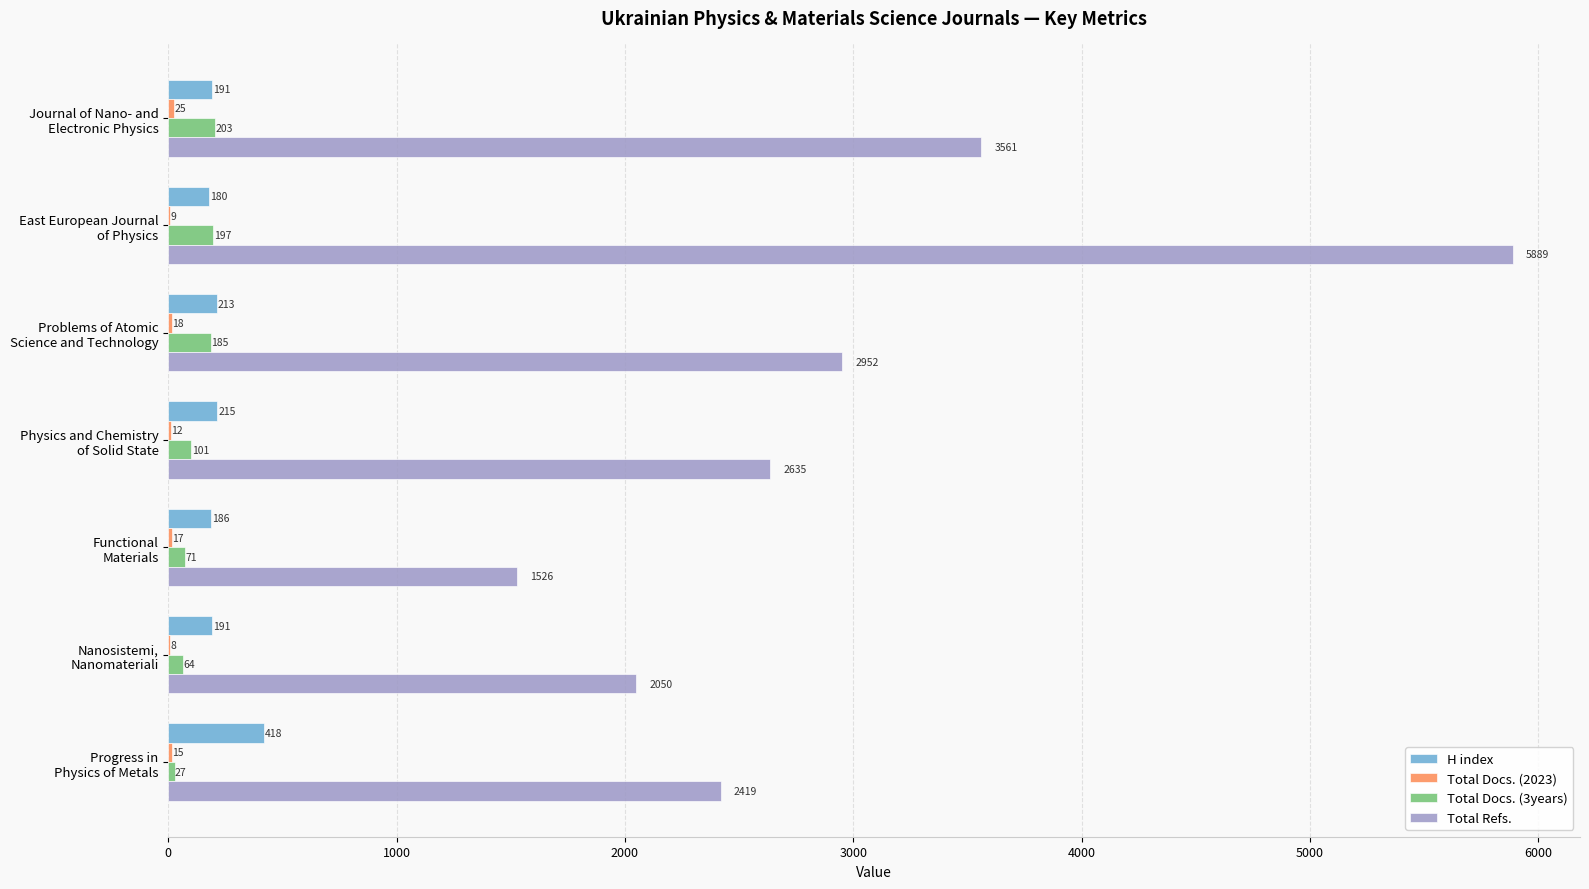

Which series has the largest total across all categories?

Total Refs.